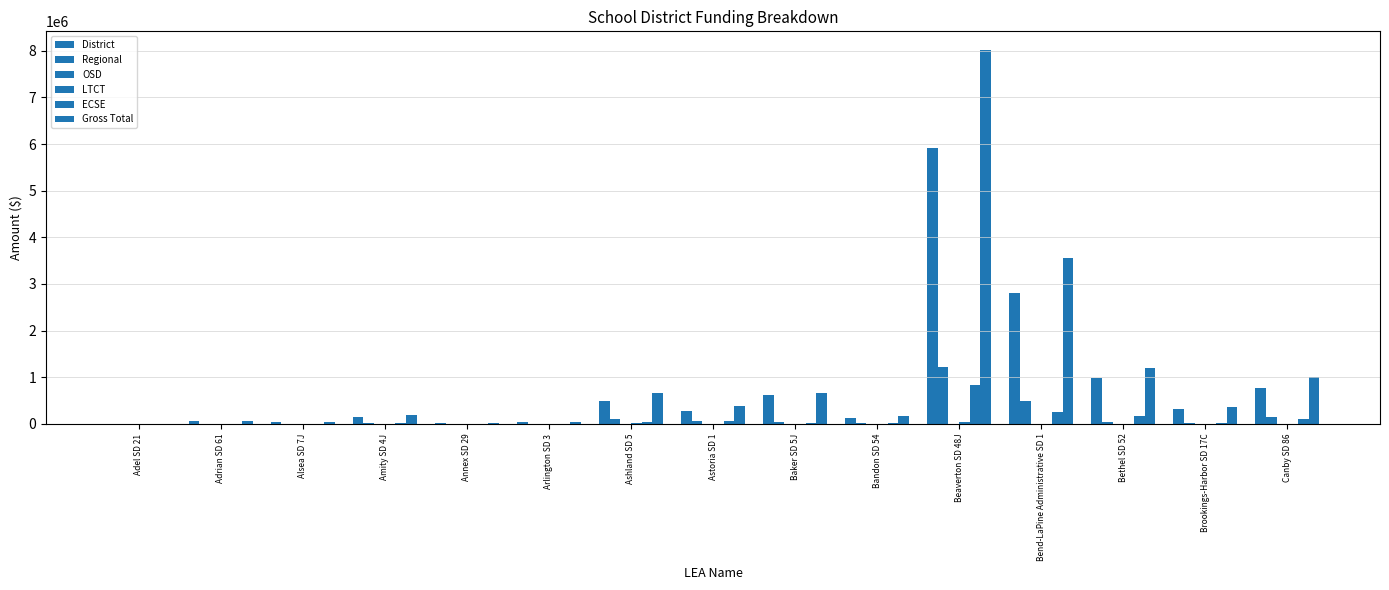

The OSD series shows 3805.4 at Adrian SD 61. True or false?

False